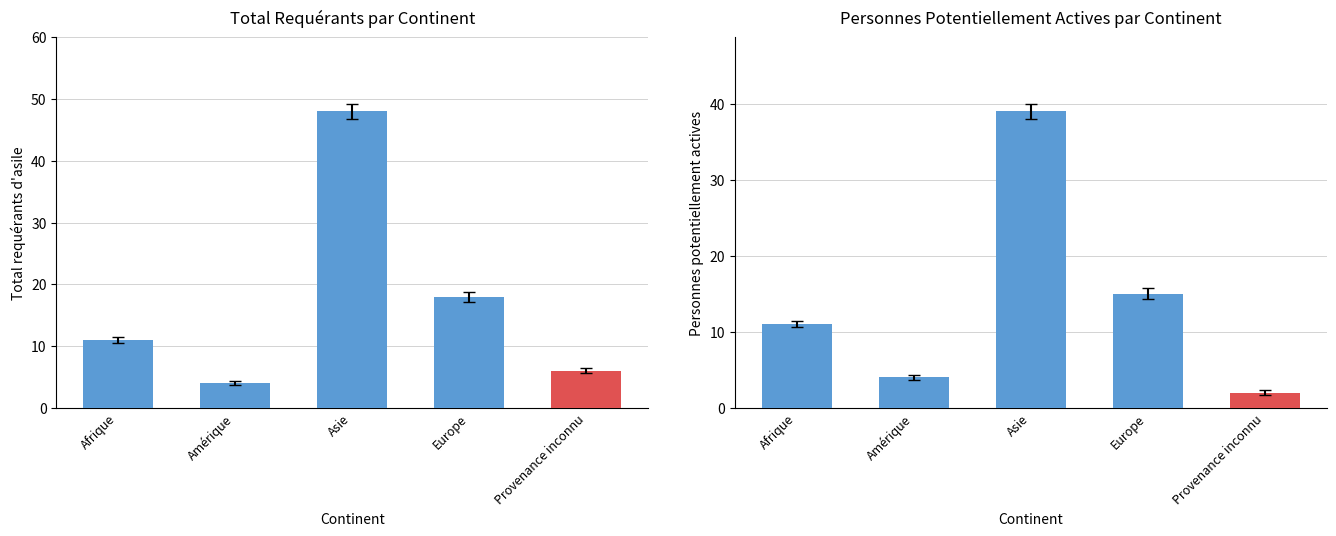

True or false: Total requérants d'asile has a value of 4 at Amérique.

True